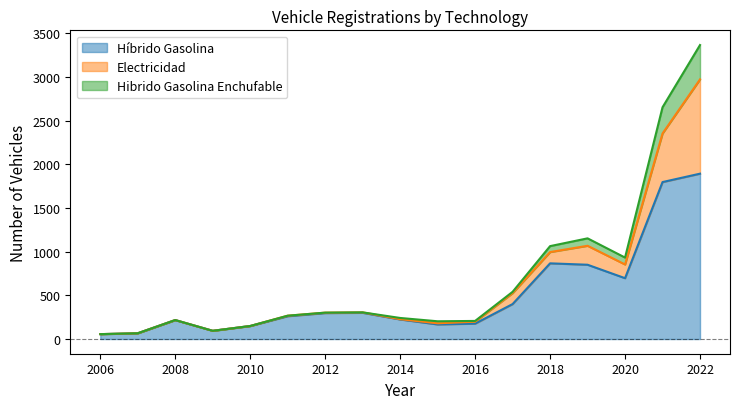

Where is Híbrido Gasolina nearest to the value 974?

2018